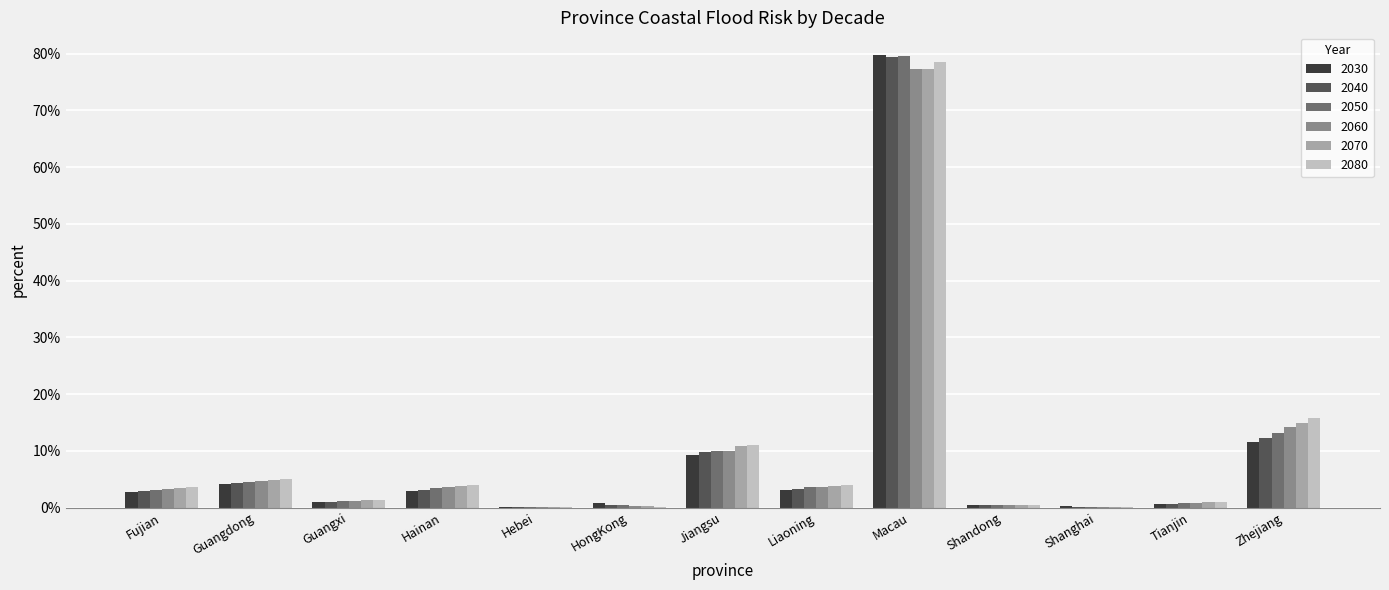

At which category does the chart reach its peak across all series?

Macau